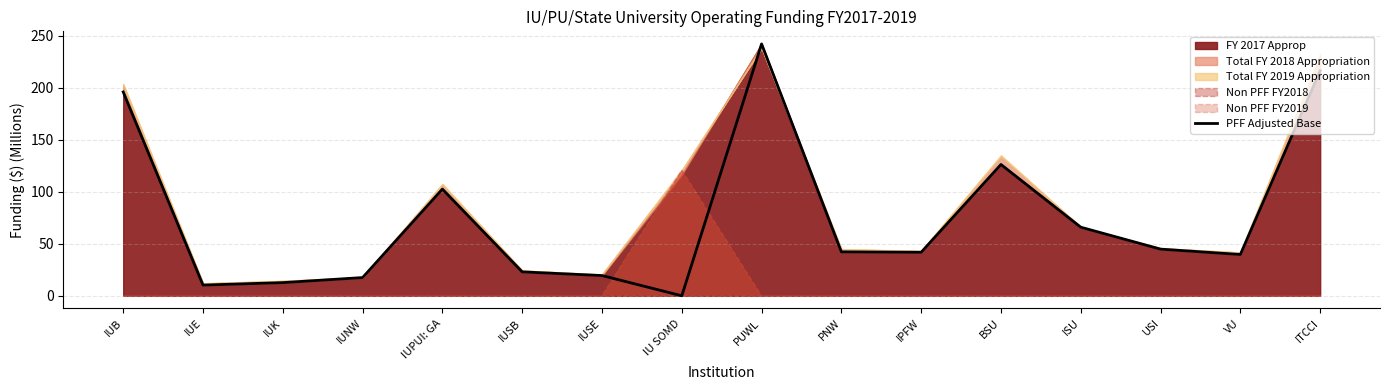

Reading left to right, extract all data points from this chart.

195.9	10.3	12.7	17.5	102.5	23.0	19.5	0.0	242.1	42.2	41.8	126.2	65.9	44.9	39.7	216.3